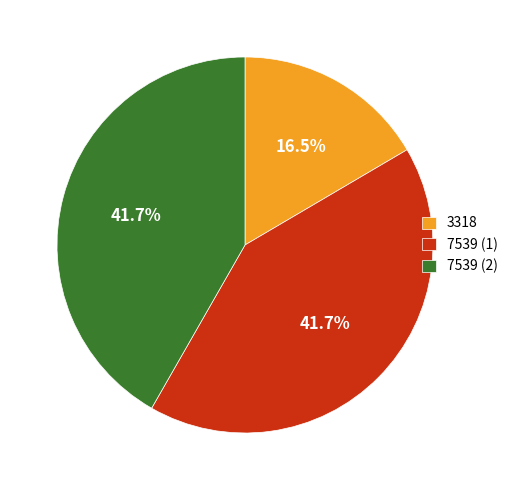

Which slice is the smallest?

3318